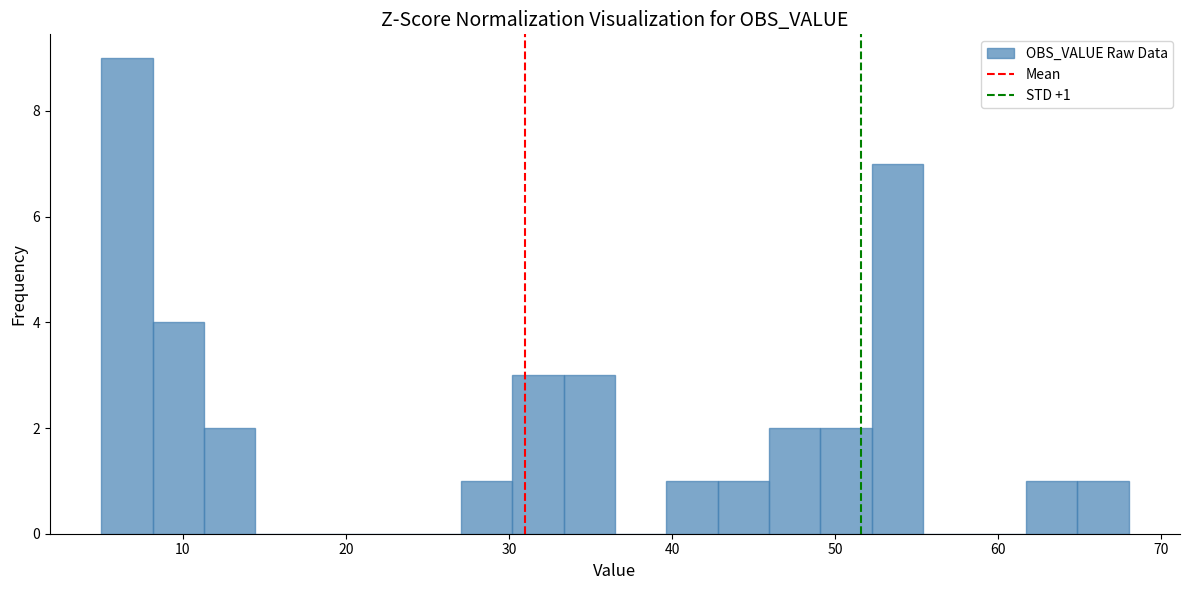

Around what value on the x-axis is the tallest bar? Give the approximate position of its centre, as read against the axis.

7